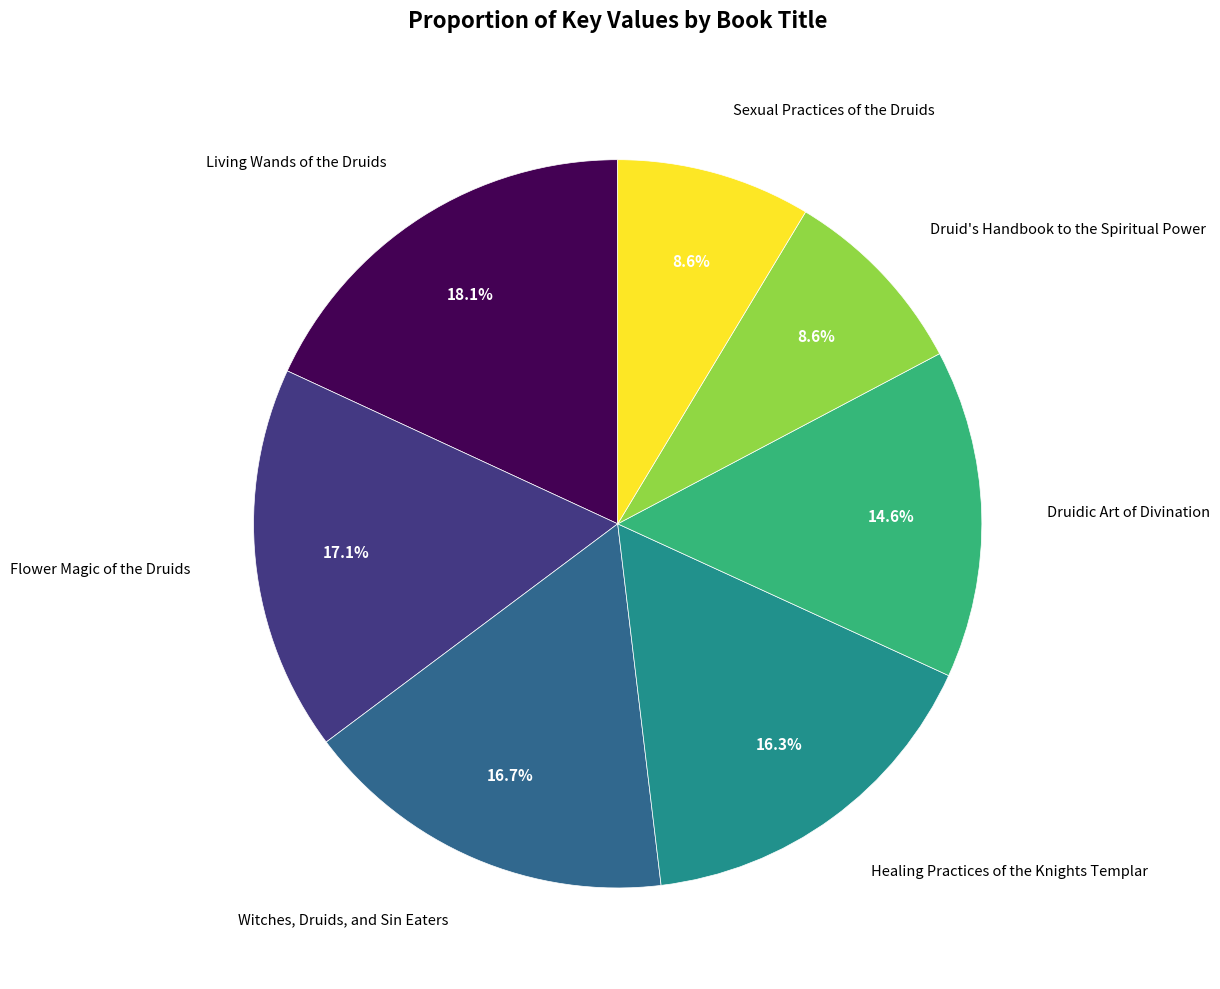

What is the total percentage of Druidic Art of Divination and Flower Magic of the Druids?

31.7%